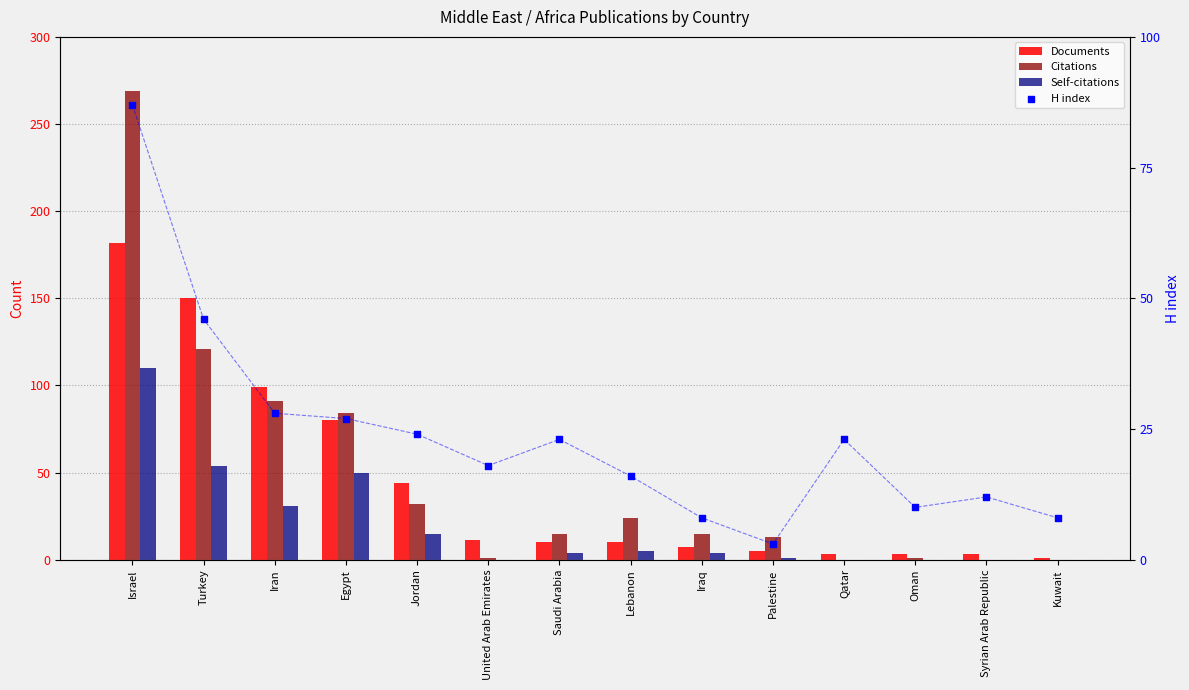

At which category is the sum across all series the highest?

Israel